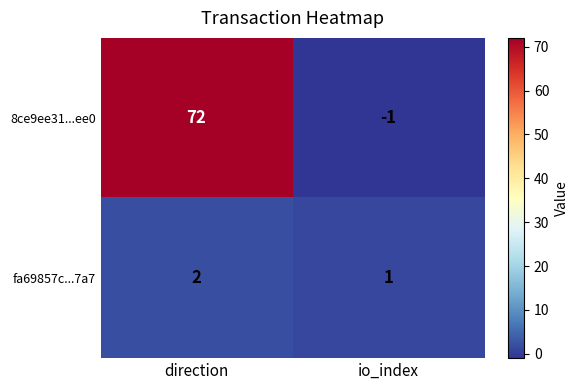

Rank the series at io_index from highest to lowest value.

fa69857c...7a7, 8ce9ee31...ee0